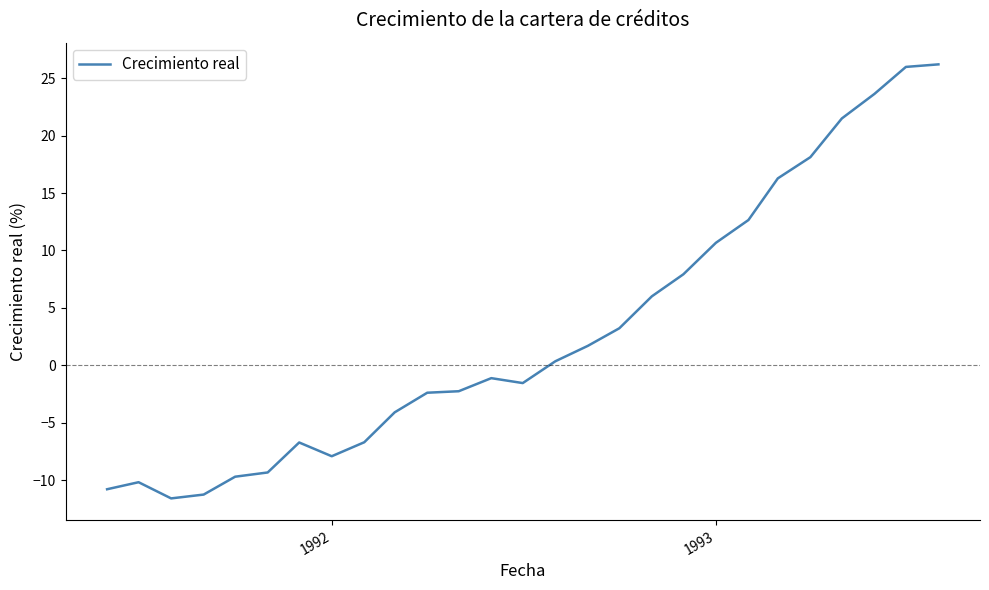

What is the difference between the maximum and minimum values?

37.8